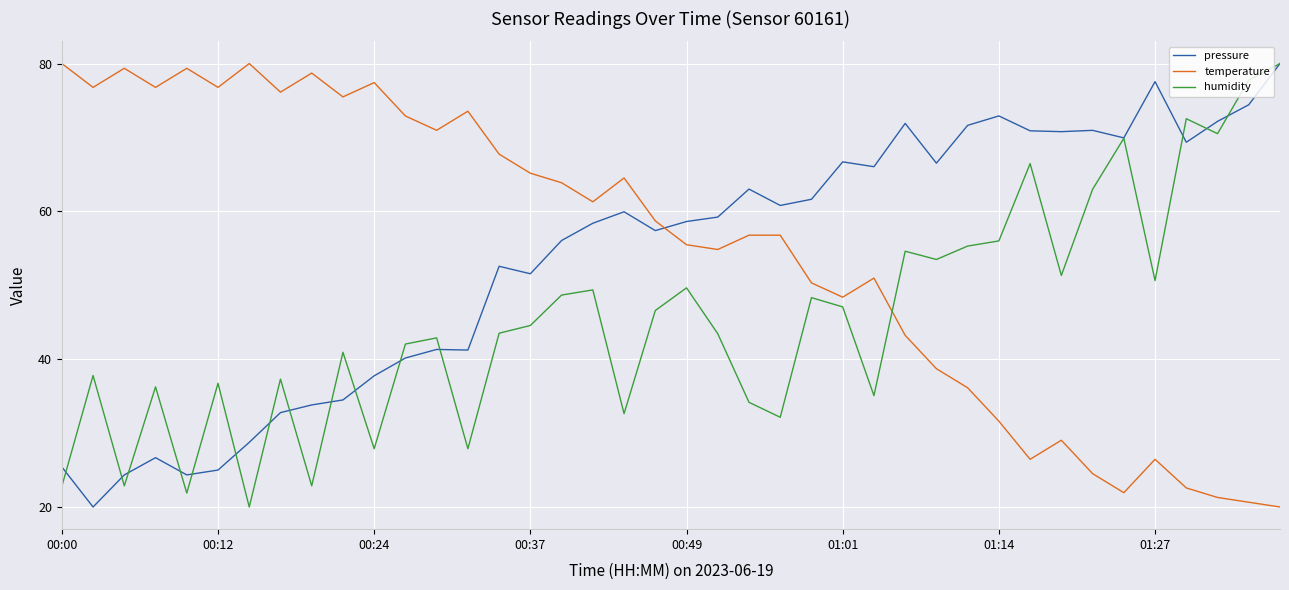

True or false: humidity has more than 0 points higher than both neighbors.

True